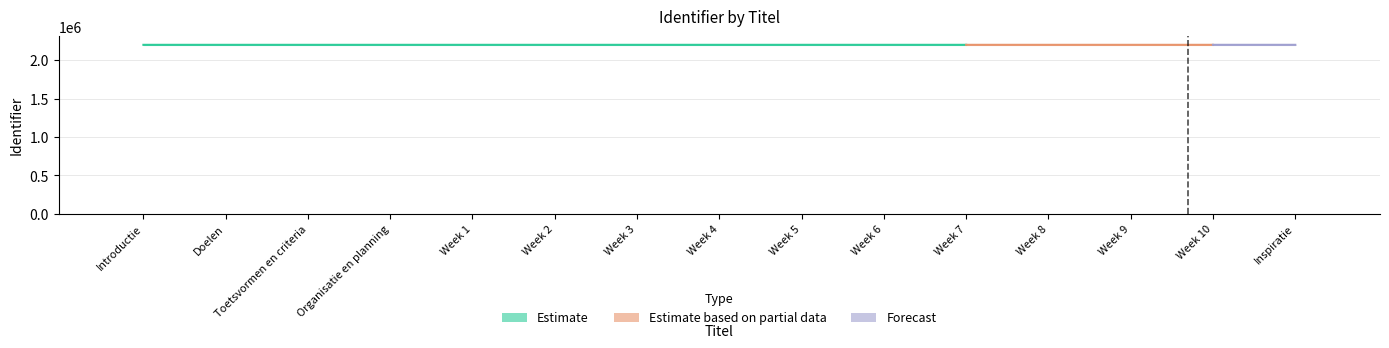

At which label is the value closest to 500?

Week 4